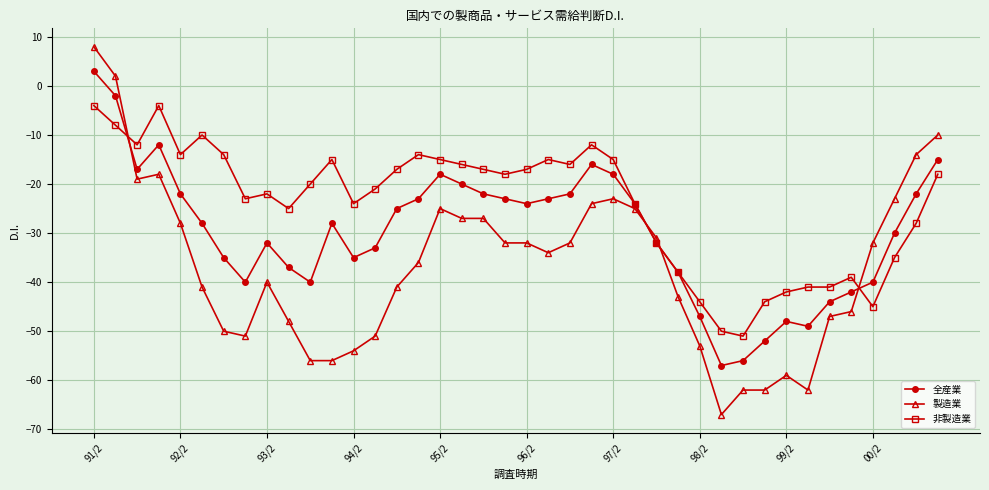

How many lines are shown in the chart?

3